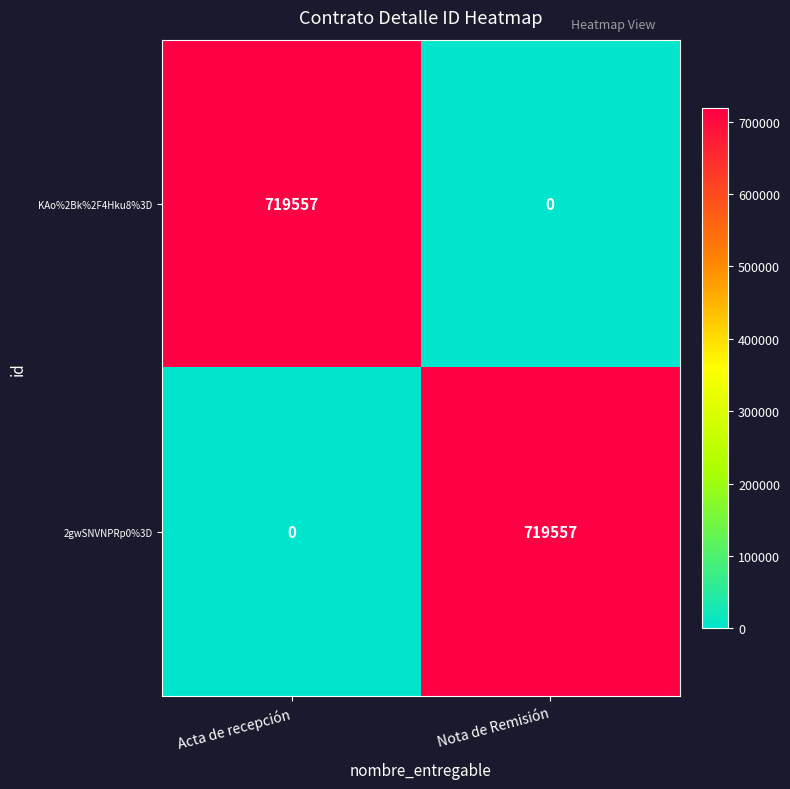

Reading left to right, what are all the values shown in this chart?

KAo%2Bk%2F4Hku8%3D: Acta de recepción=719557	Nota de Remisión=0
2gwSNVNPRp0%3D: Acta de recepción=0	Nota de Remisión=719557